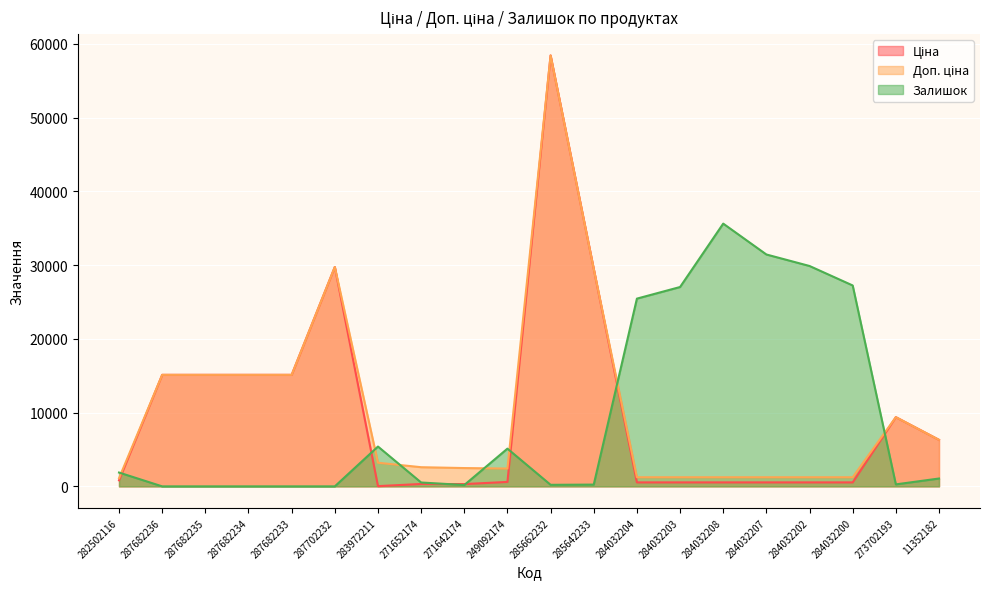

After their last crossing, which series has the higher values: Залишок or Ціна?

Ціна